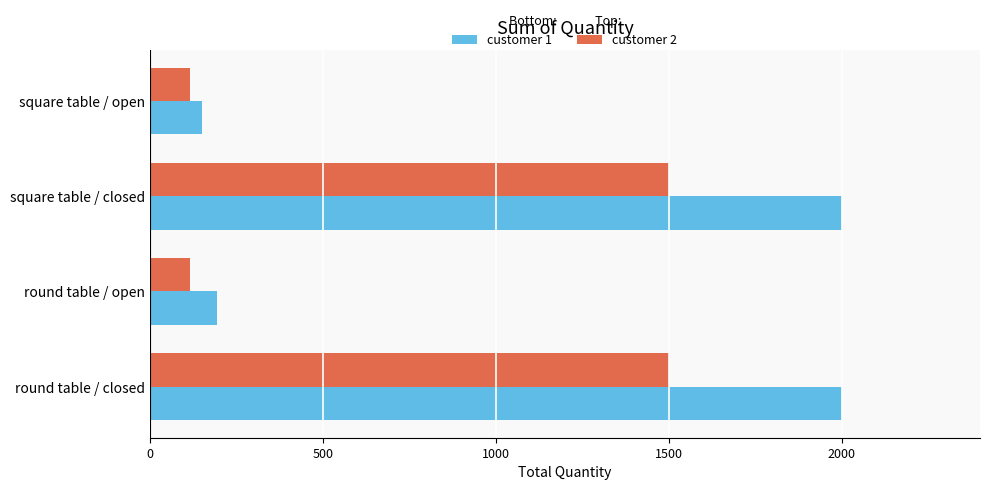

What is the spread (max minus min) of values at square table / open?

35